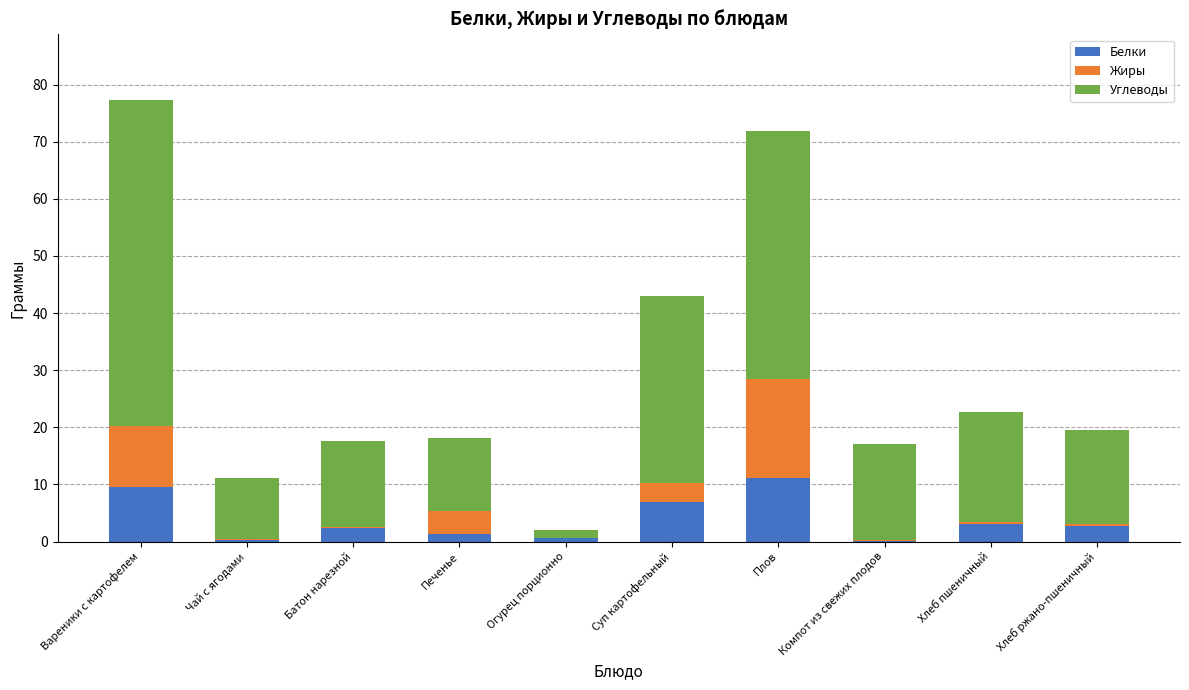

Read the Белки value at Вареники с картофелем.

9.6